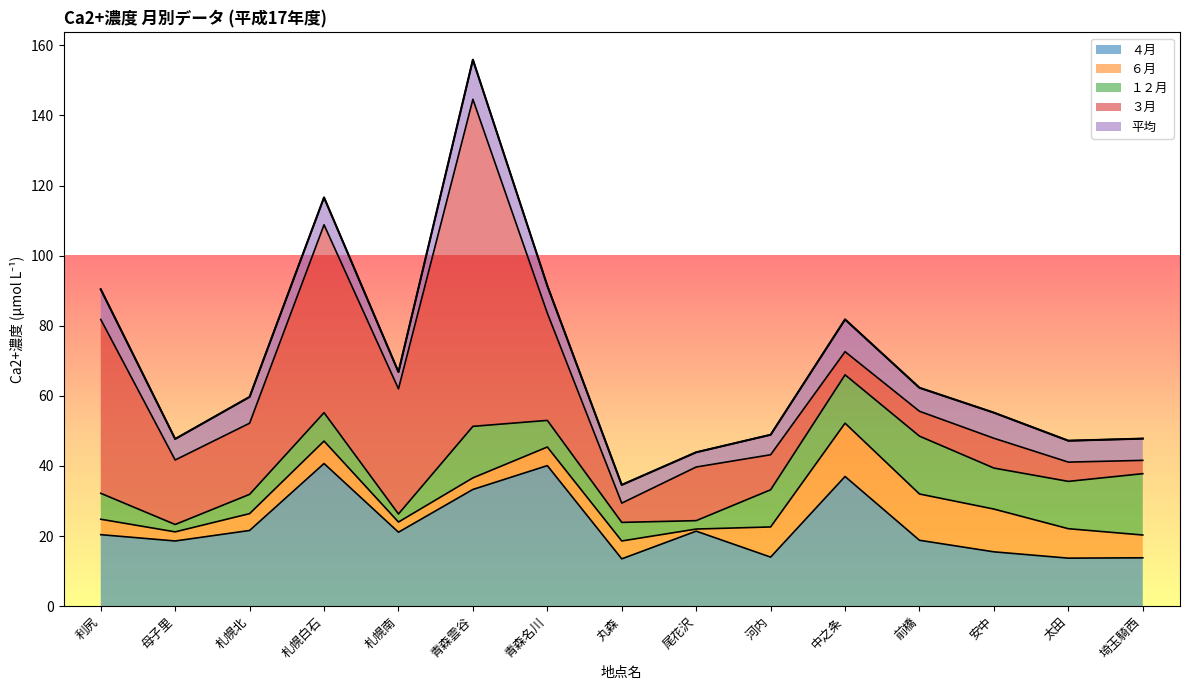

Where do ３月 and ６月 first cross each other?

河内 and 中之条